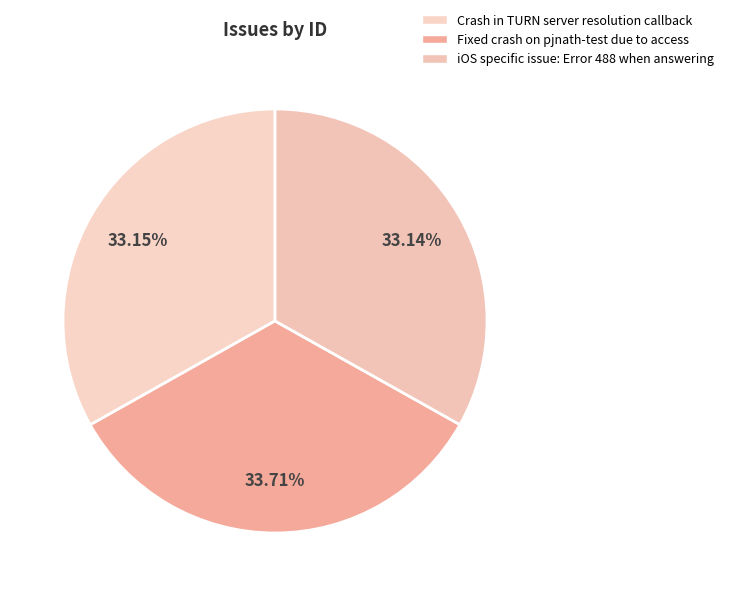

Which slice is the smallest?

iOS specific issue: Error 488 when answering